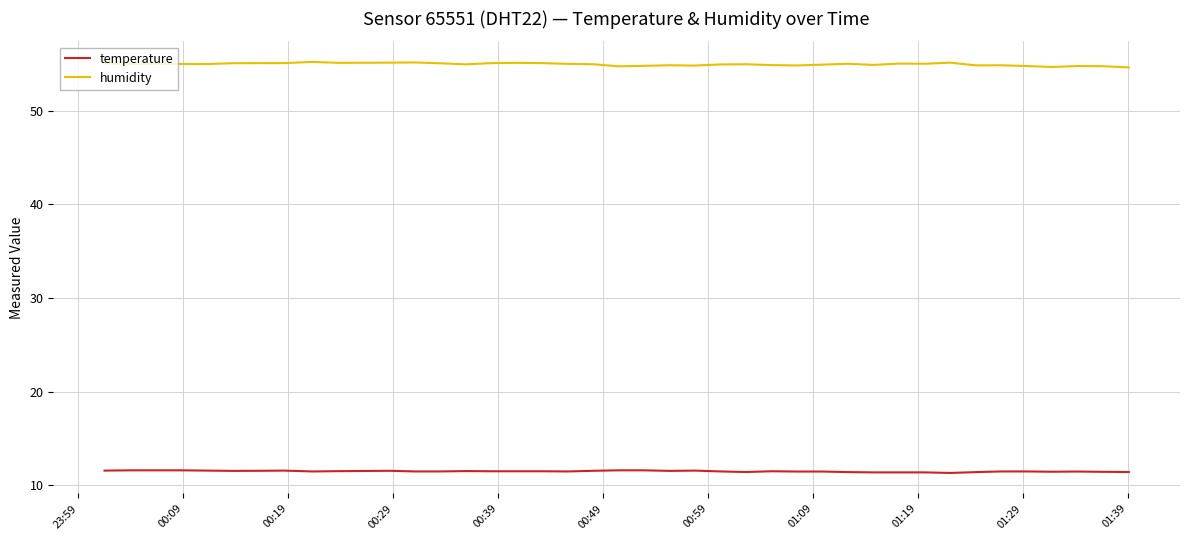

Which series has the largest total across all categories?

humidity